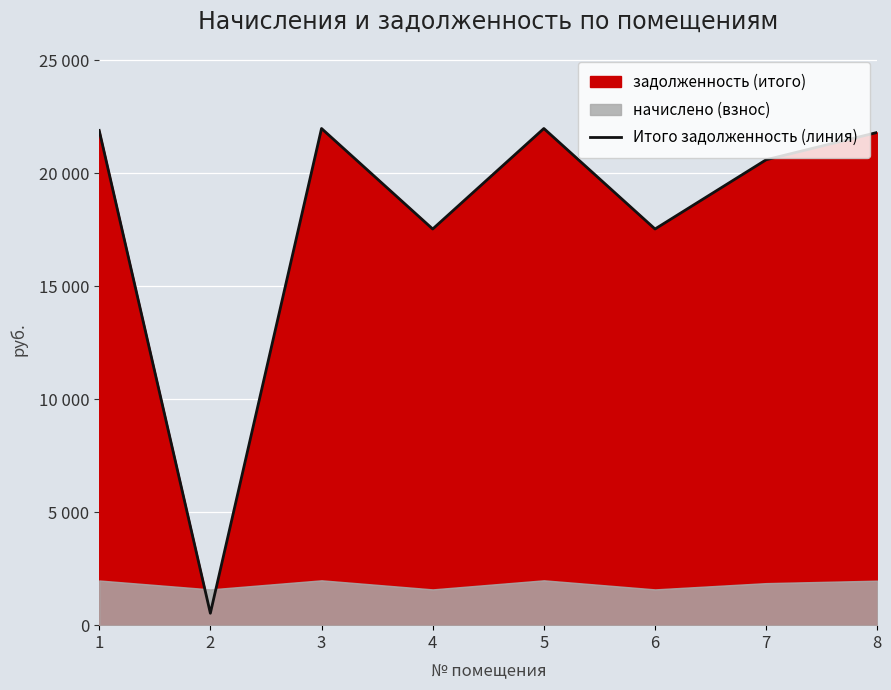

At which category does the data reach its first local peak?

3